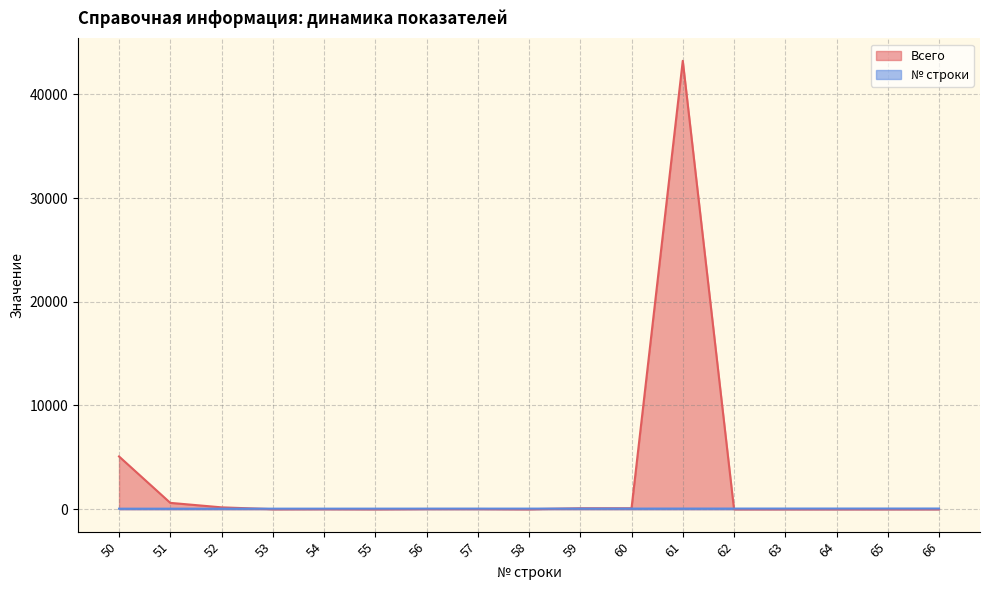

How many intersections are there between Всего and № строки?

3